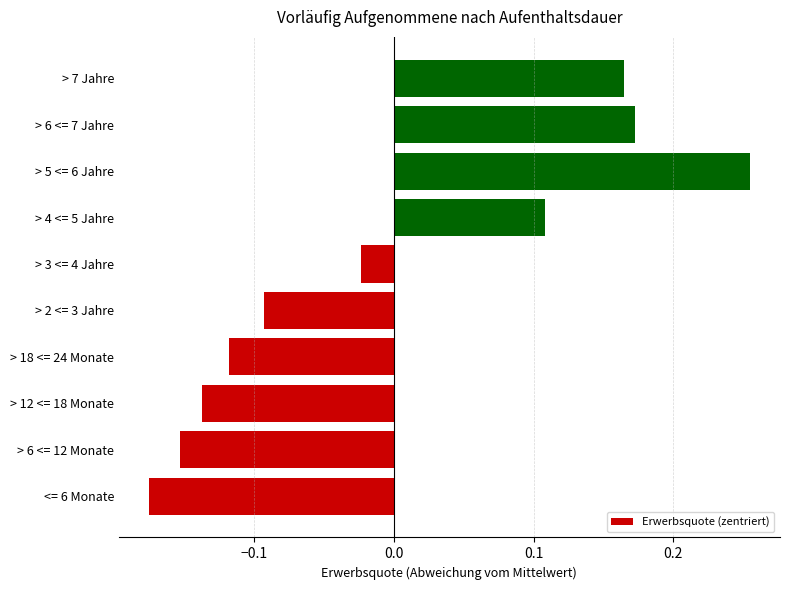

Rank the categories by value from highest to lowest.

> 5 <= 6 Jahre, > 6 <= 7 Jahre, > 7 Jahre, > 4 <= 5 Jahre, > 3 <= 4 Jahre, > 2 <= 3 Jahre, > 18 <= 24 Monate, > 12 <= 18 Monate, > 6 <= 12 Monate, <= 6 Monate